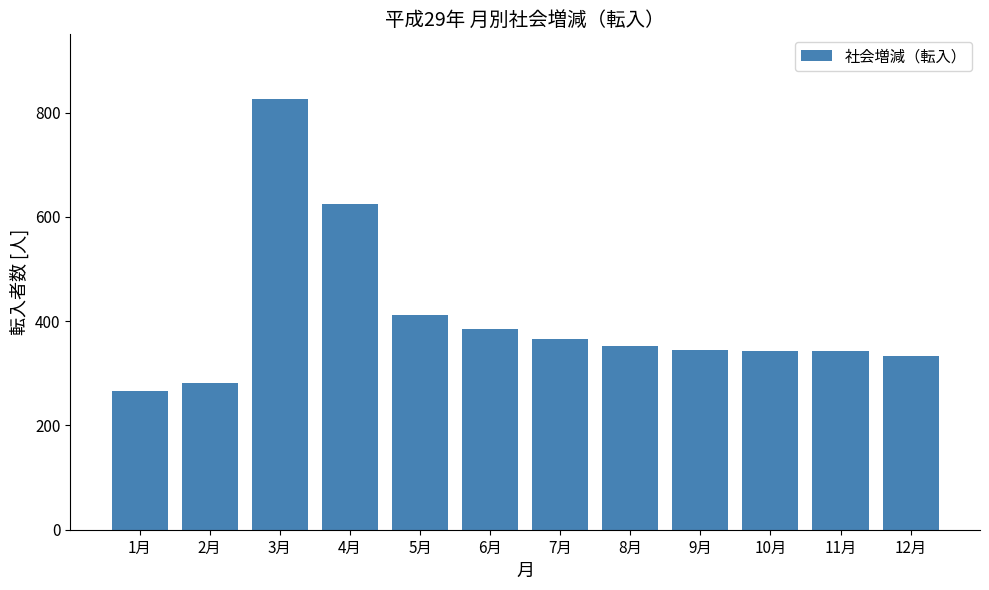

What is the value of the 5th bar from the left?

411